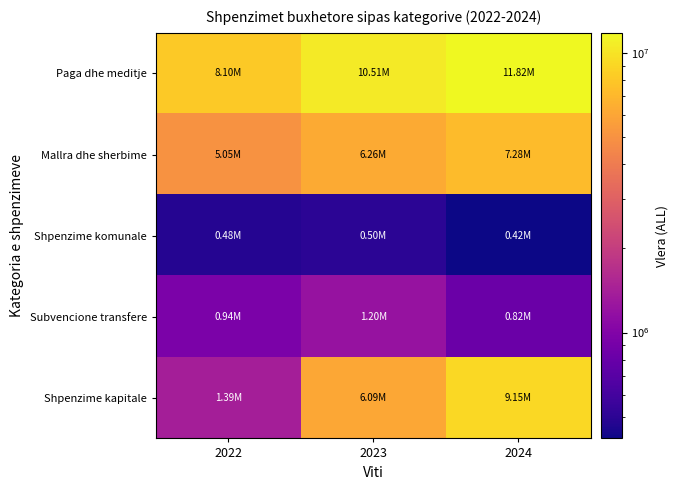

Which has a higher value, 2024 or 2022?

2024